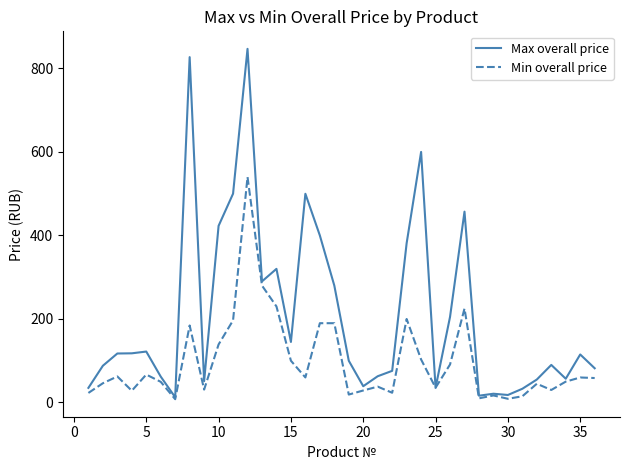

Rank the series by their maximum value, from highest to lowest.

Max overall price, Min overall price